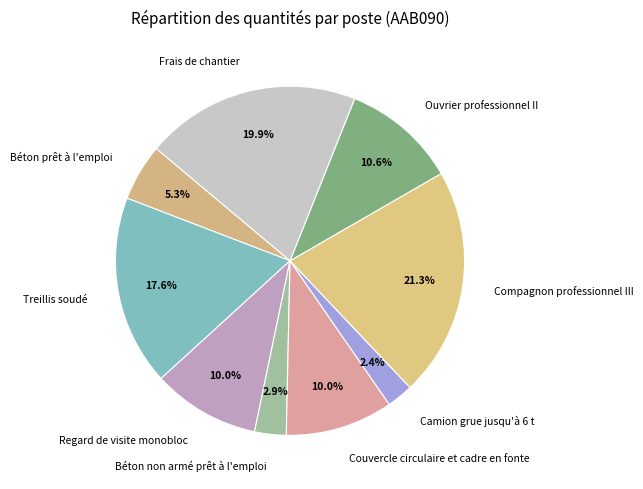

Which slice is the largest?

Compagnon professionnel III